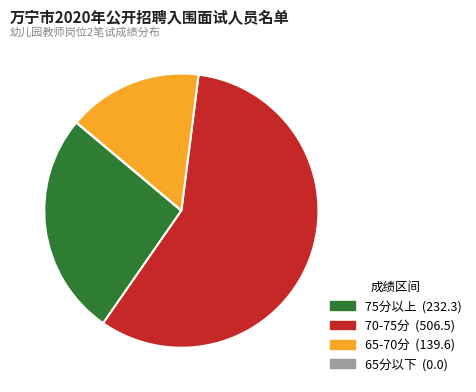

Is there a majority slice in this chart?

Yes